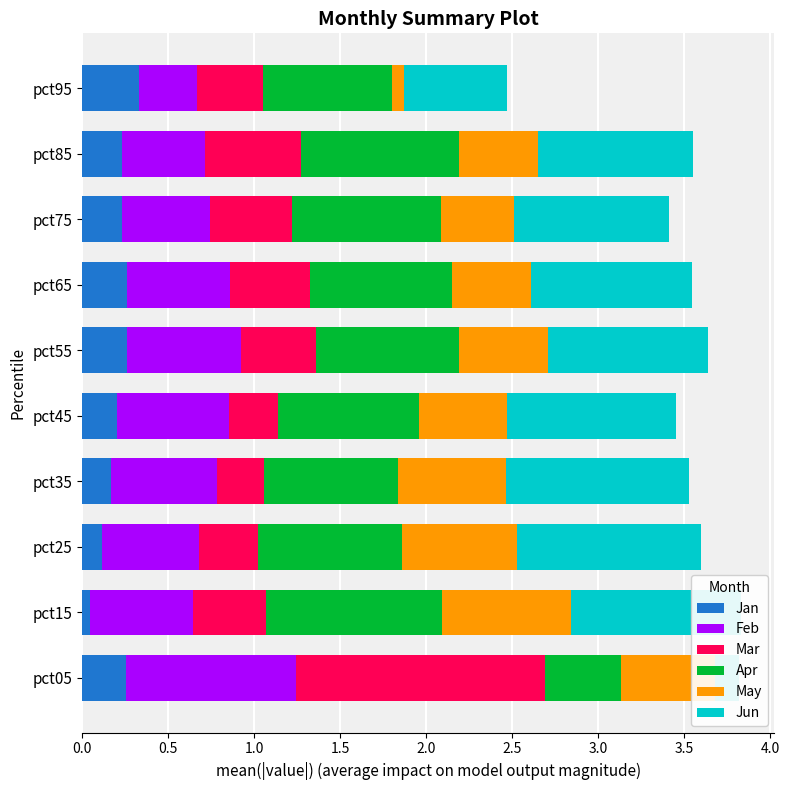

The Mar series shows 0.1 at pct15. True or false?

False